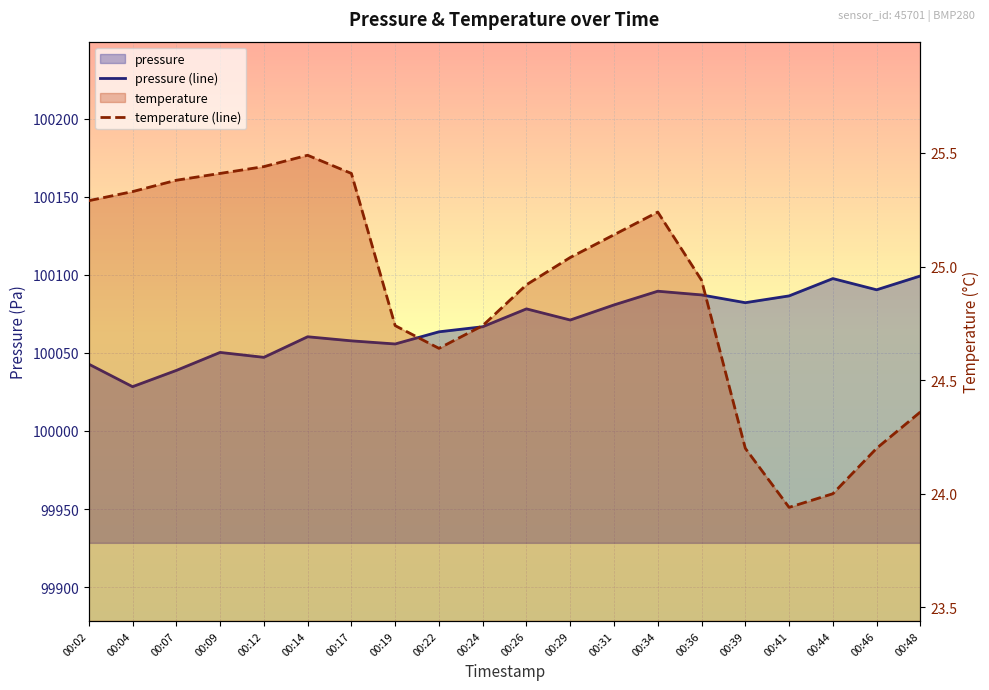

At which category does the chart reach its peak across all series?

00:48